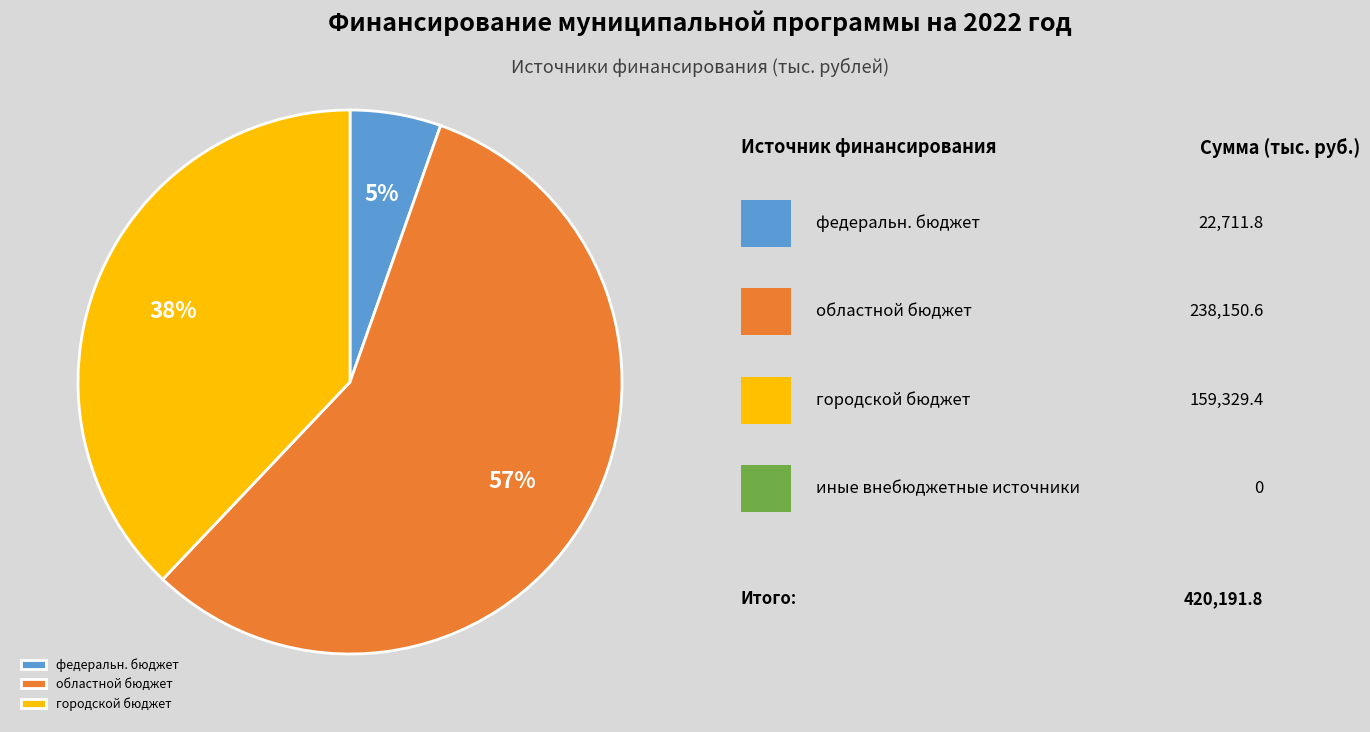

True or false: областной бюджет accounts for 47% of the total.

False